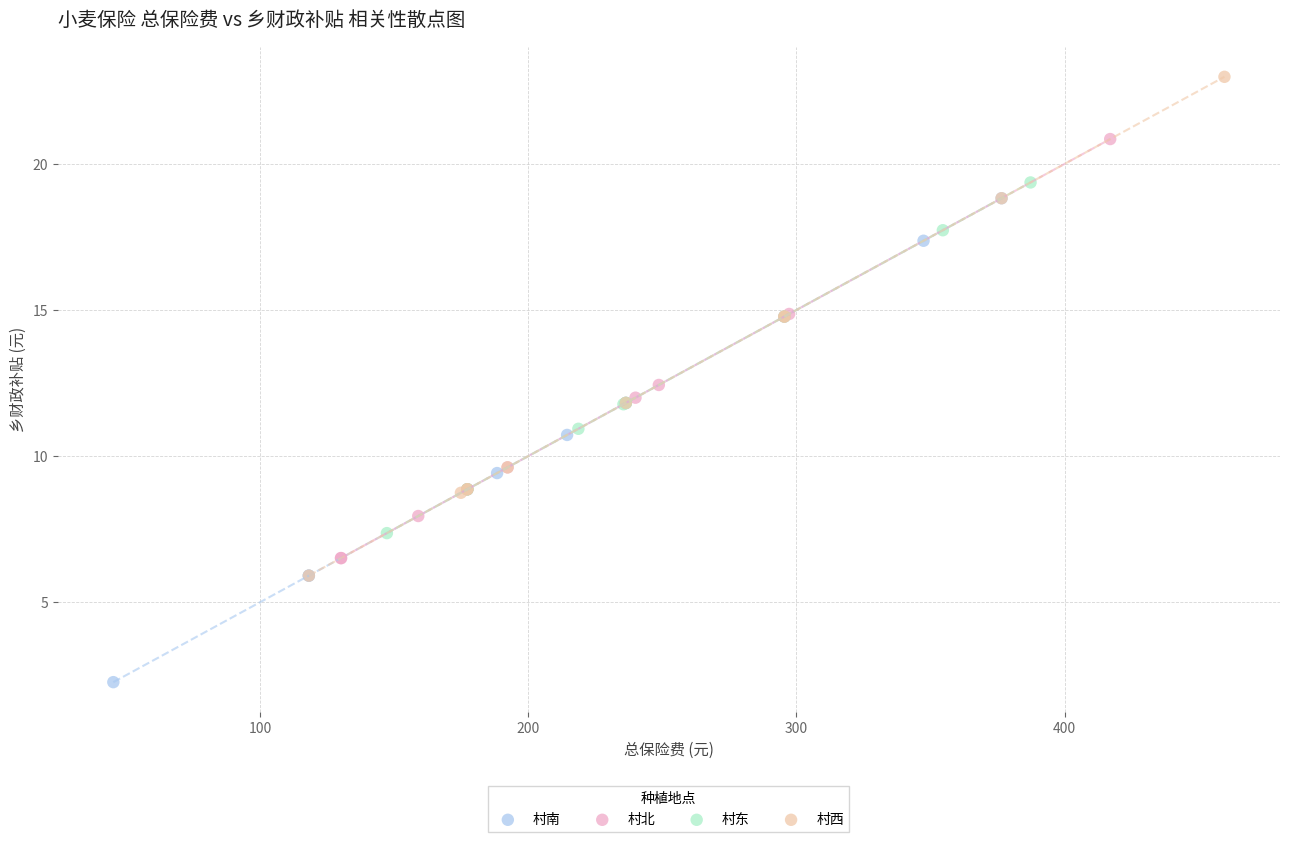

What are all the series names shown in the legend?

村南, 村北, 村东, 村西